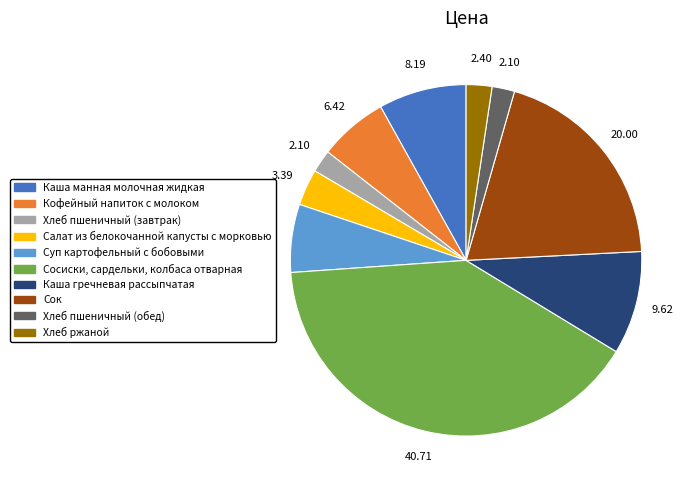

Approximately how many times larger is the value at Суп картофельный с бобовыми compared to Хлеб пшеничный (завтрак)?

3.0